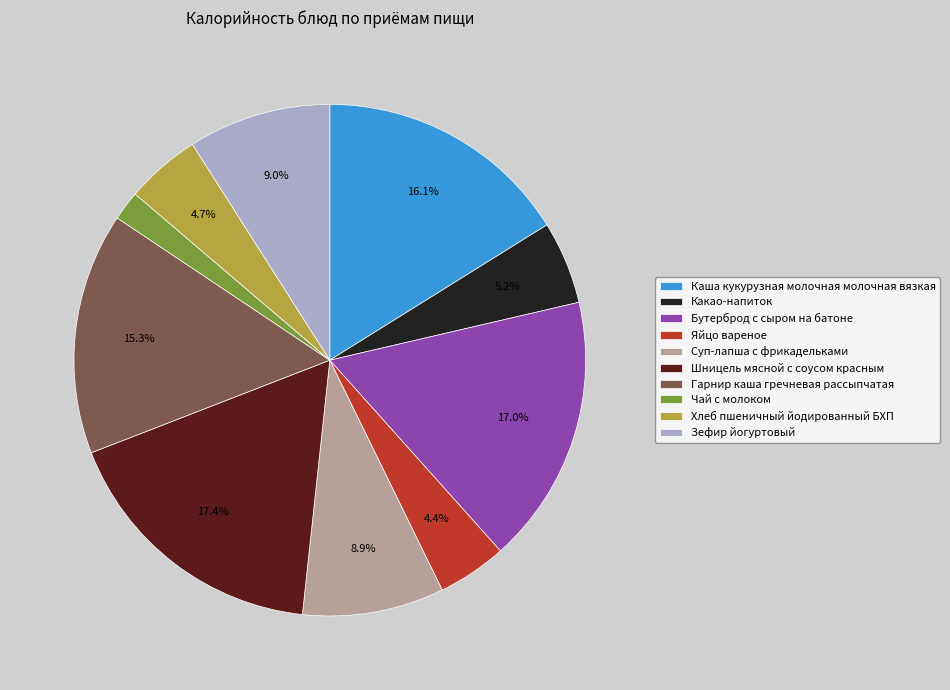

Is Суп-лапша с фрикадельками the majority of the pie?

No